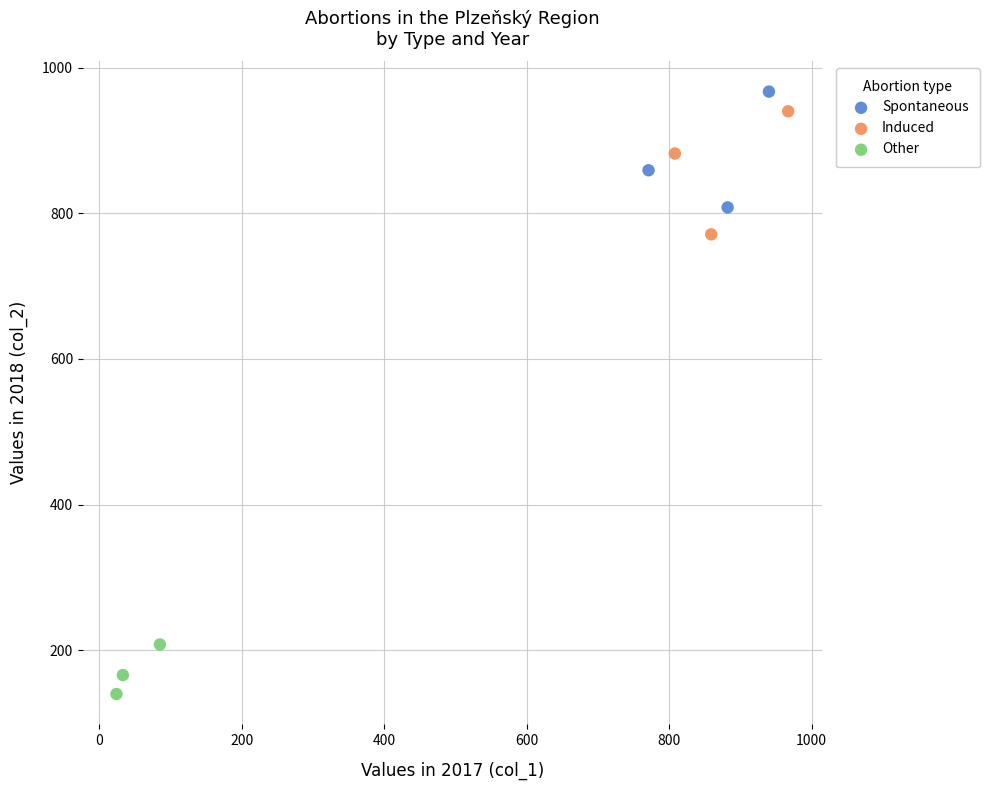

Which series contains the lowest Y value?

Other